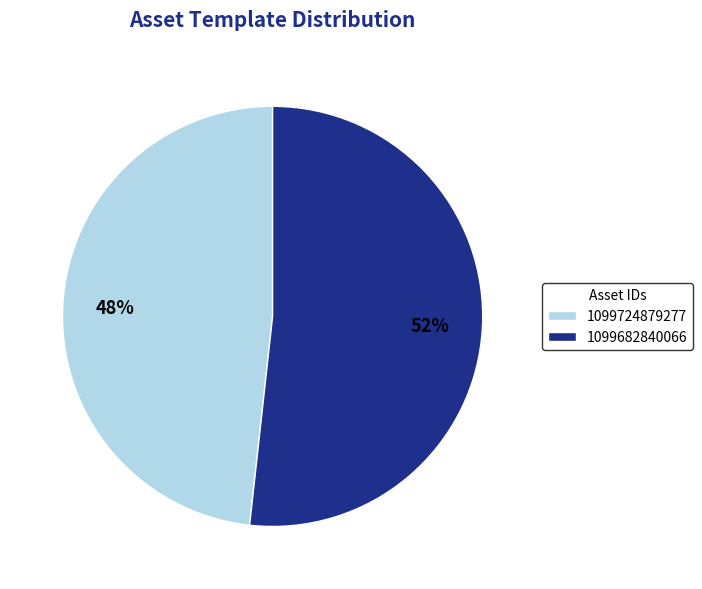

Does any single category account for the majority?

Yes